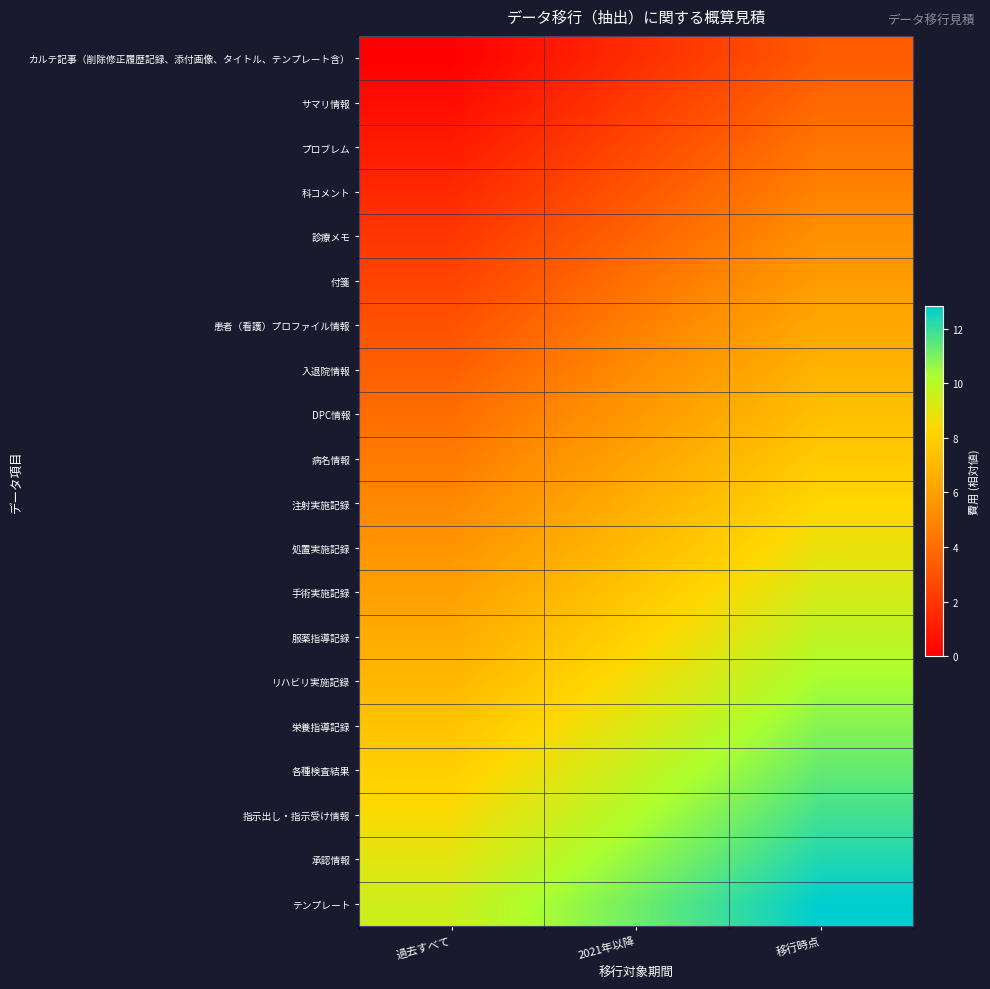

Reading left to right, list all the values displayed in this chart.

カルテ記事（削除修正履歴記録、添付画像、タイトル、テンプレート含）: 過去すべて=0.0	2021年以降=1.7	移行時点=3.3
サマリ情報: 過去すべて=0.5	2021年以降=2.2	移行時点=3.8
プロブレム: 過去すべて=1.0	2021年以降=2.7	移行時点=4.3
科コメント: 過去すべて=1.5	2021年以降=3.2	移行時点=4.8
診療メモ: 過去すべて=2.0	2021年以降=3.7	移行時点=5.3
付箋: 過去すべて=2.5	2021年以降=4.2	移行時点=5.8
患者（看護）プロファイル情報: 過去すべて=3.0	2021年以降=4.7	移行時点=6.3
入退院情報: 過去すべて=3.5	2021年以降=5.2	移行時点=6.8
DPC情報: 過去すべて=4.0	2021年以降=5.7	移行時点=7.3
病名情報: 過去すべて=4.5	2021年以降=6.2	移行時点=7.8
注射実施記録: 過去すべて=5.0	2021年以降=6.7	移行時点=8.3
処置実施記録: 過去すべて=5.5	2021年以降=7.2	移行時点=8.8
手術実施記録: 過去すべて=6.0	2021年以降=7.7	移行時点=9.3
服薬指導記録: 過去すべて=6.5	2021年以降=8.2	移行時点=9.8
リハビリ実施記録: 過去すべて=7.0	2021年以降=8.7	移行時点=10.3
栄養指導記録: 過去すべて=7.5	2021年以降=9.2	移行時点=10.8
各種検査結果: 過去すべて=8.0	2021年以降=9.7	移行時点=11.3
指示出し・指示受け情報: 過去すべて=8.5	2021年以降=10.2	移行時点=11.8
承認情報: 過去すべて=9.0	2021年以降=10.7	移行時点=12.3
テンプレート: 過去すべて=9.5	2021年以降=11.2	移行時点=12.8